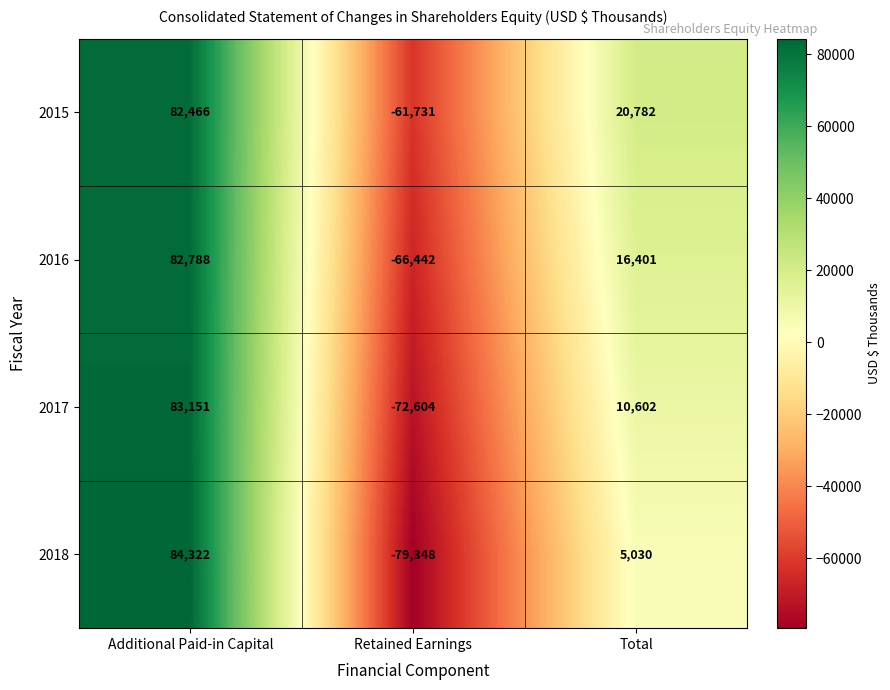

Read the 2018 value at Total, to the nearest 100.

5000